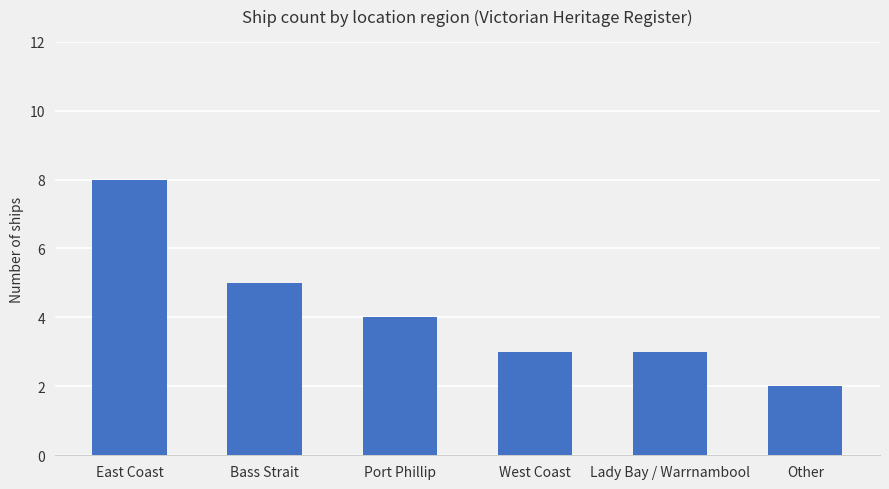

Read the value at East Coast.

8